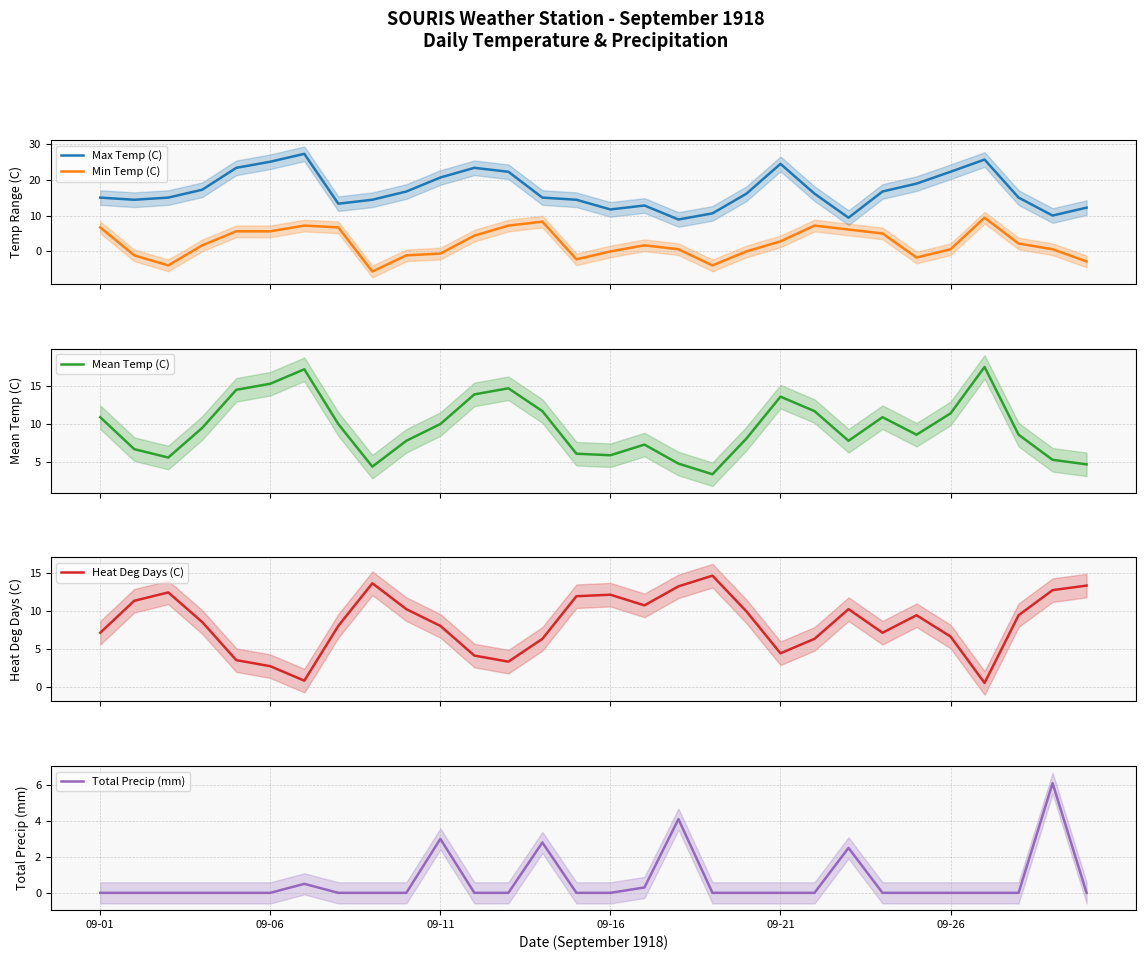

Which series has the widest spread of values?

Max Temp (C)